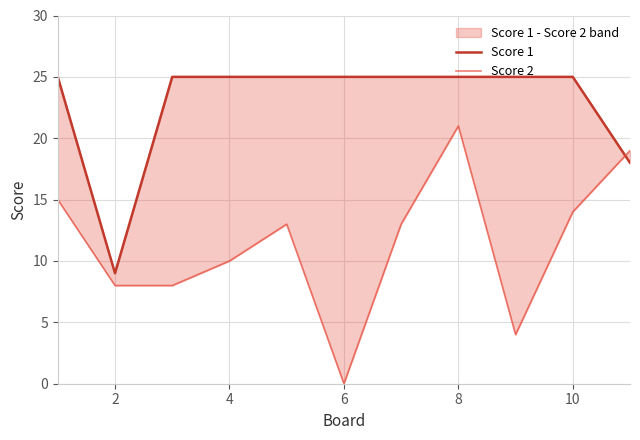

List the series in order of their peak value, lowest first.

Score 2, Score 1